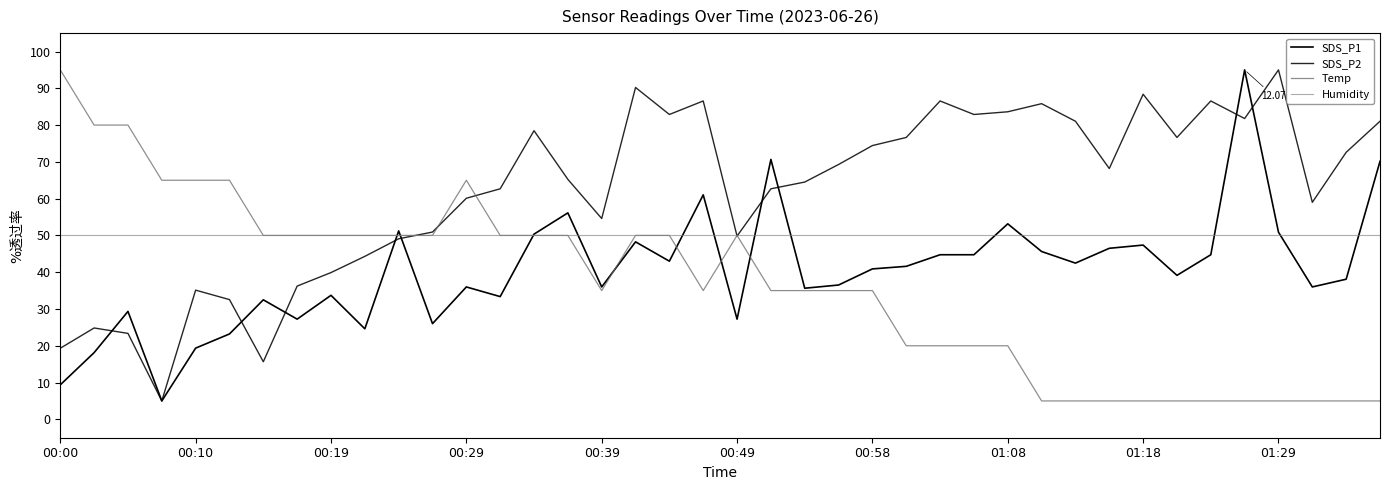

What is the value of the Temp point at the 10th from the left?

50.0